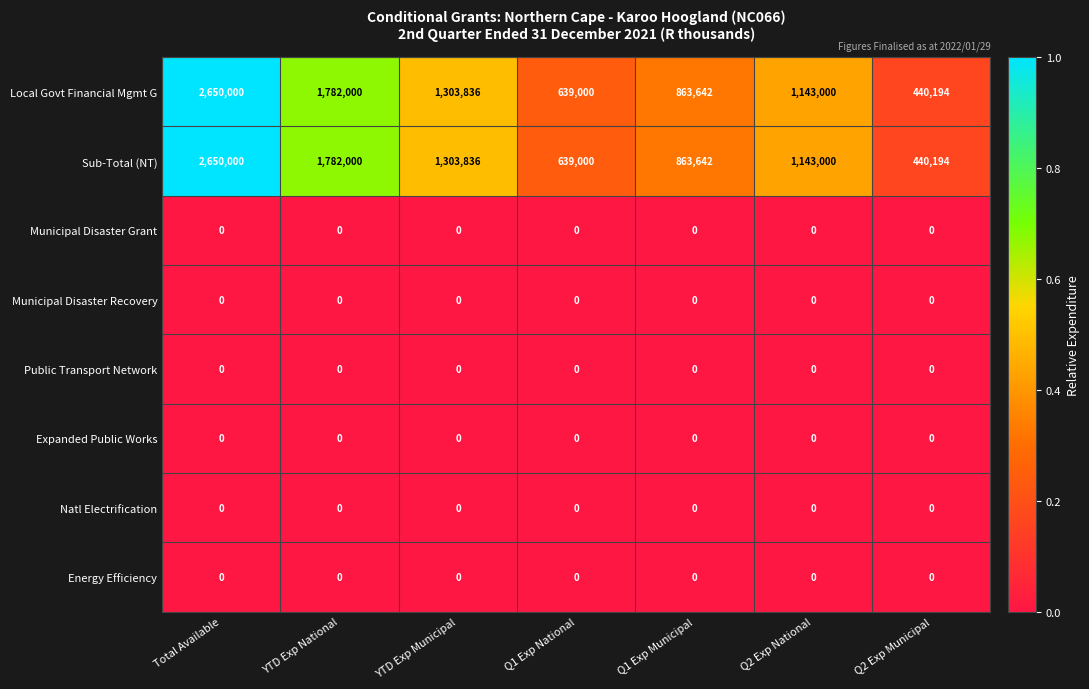

How many categories are shown in the chart?

7